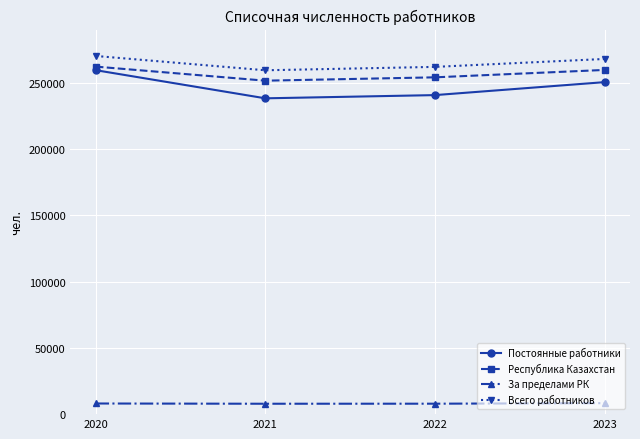

What are all the series names shown in the legend?

Постоянные работники, Республика Казахстан, За пределами РК, Всего работников